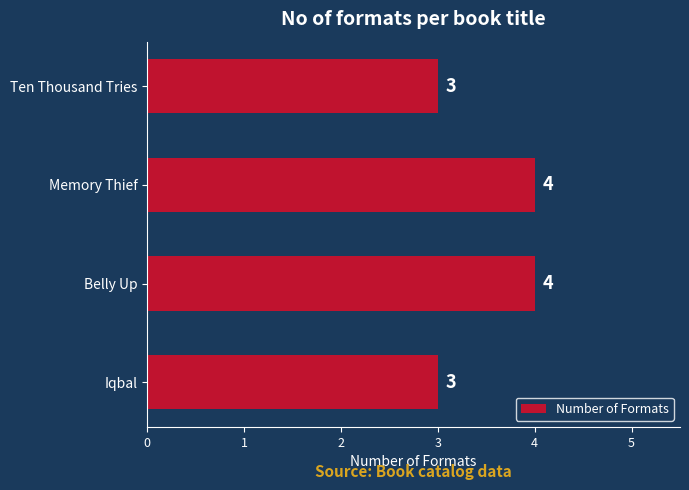

What is the average value?

4